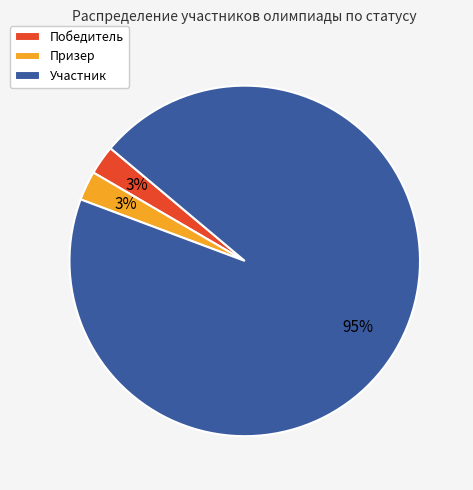

Do Победитель and Участник together represent more than half of the pie?

Yes